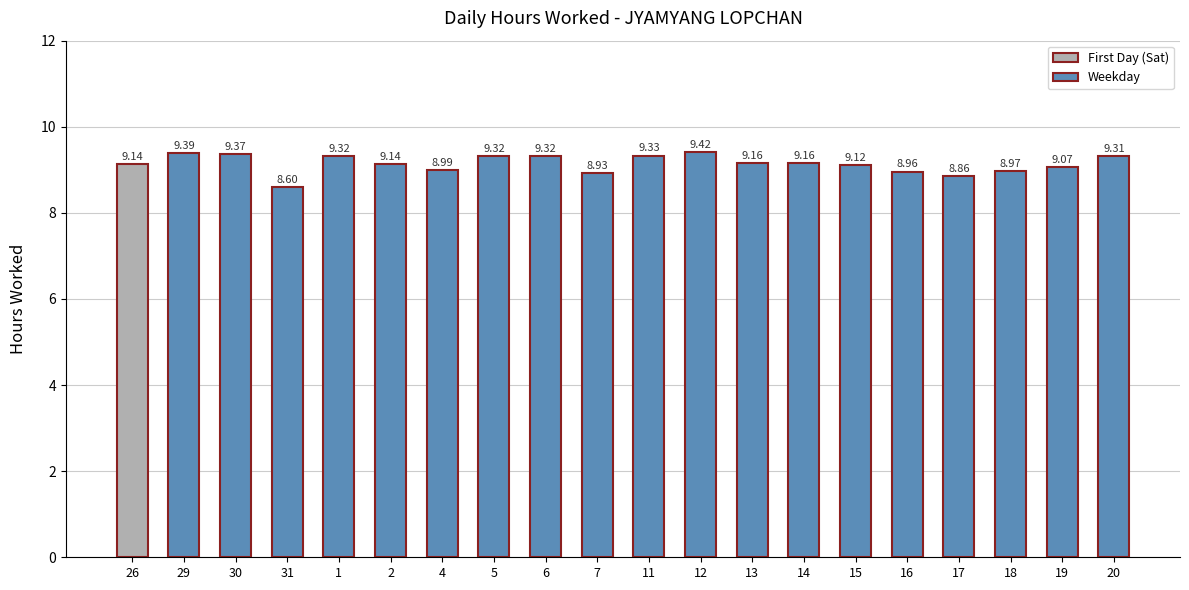

What value does the data have at 12?

9.4